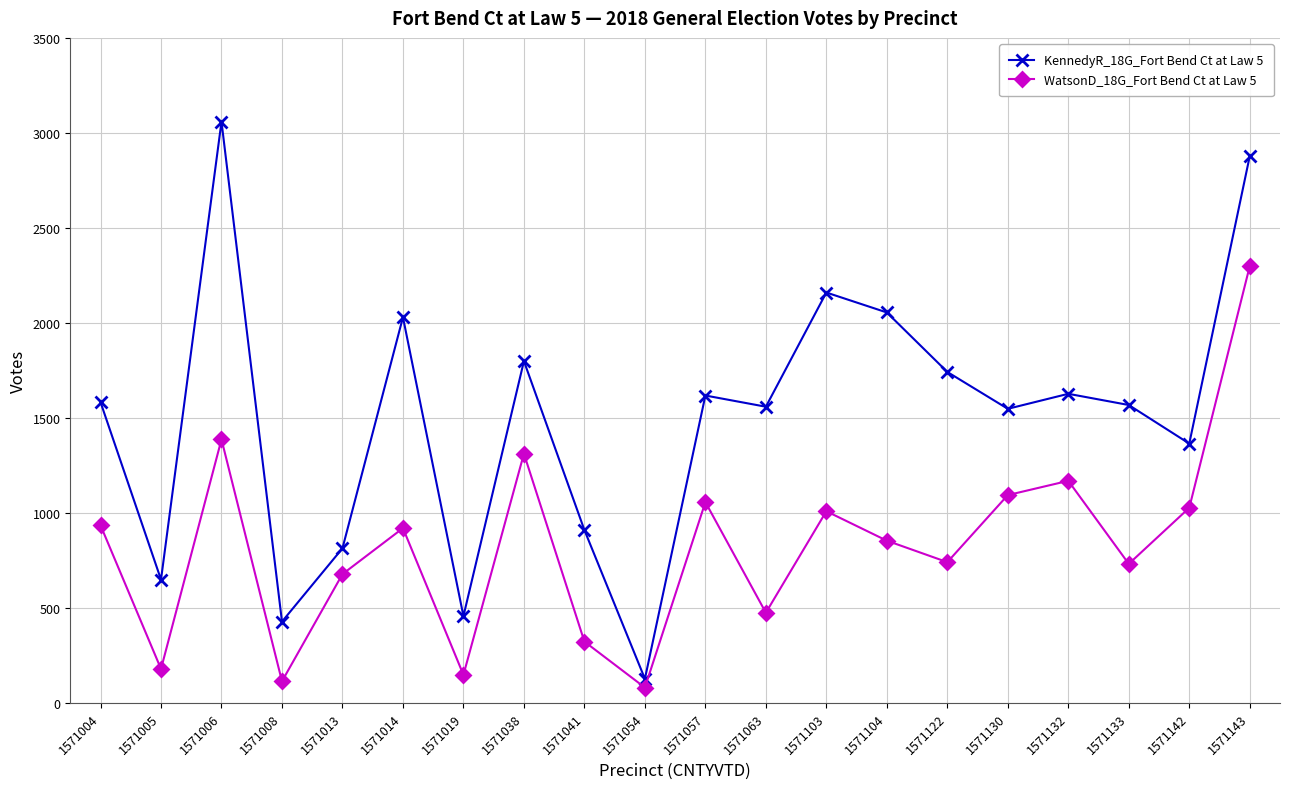

How many interior local peaks does the WatsonD_18G_Fort Bend Ct at Law 5 series have?

6